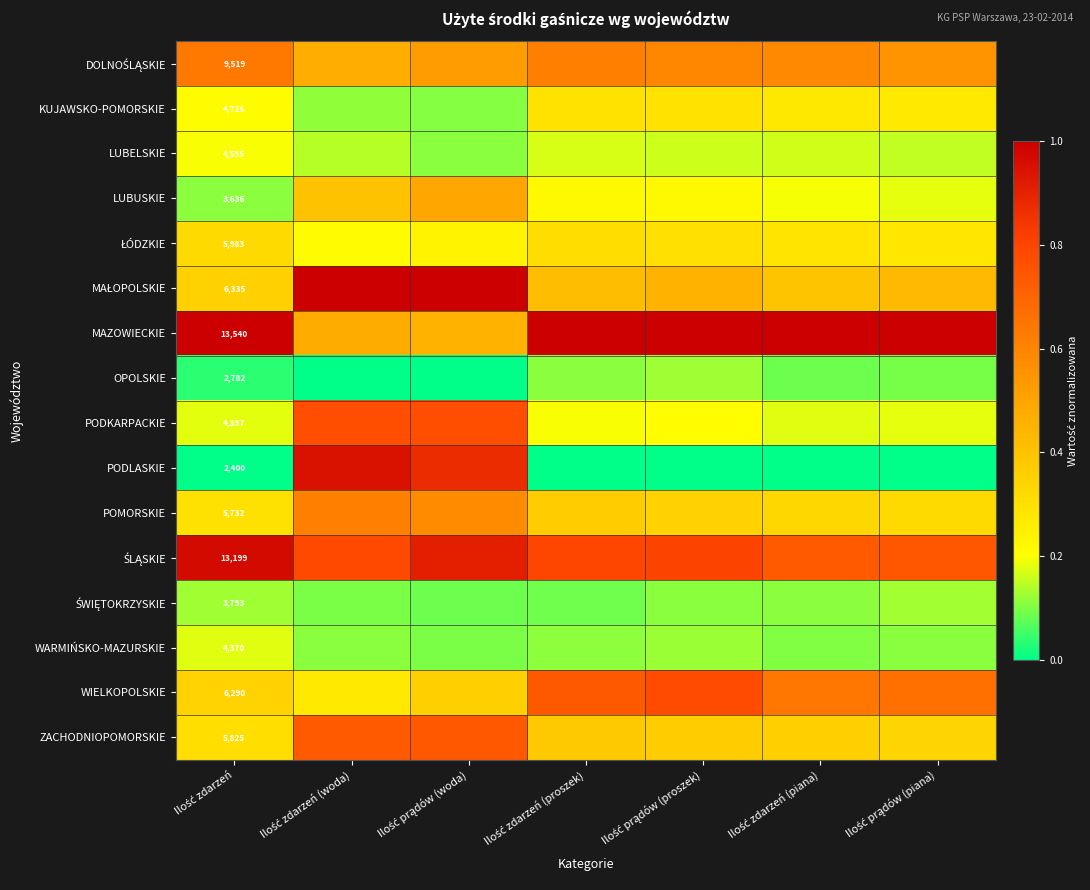

What is the sum of the ŁÓDZKIE values at Ilość prądów (proszek) and Ilość zdarzeń (woda)?

0.5